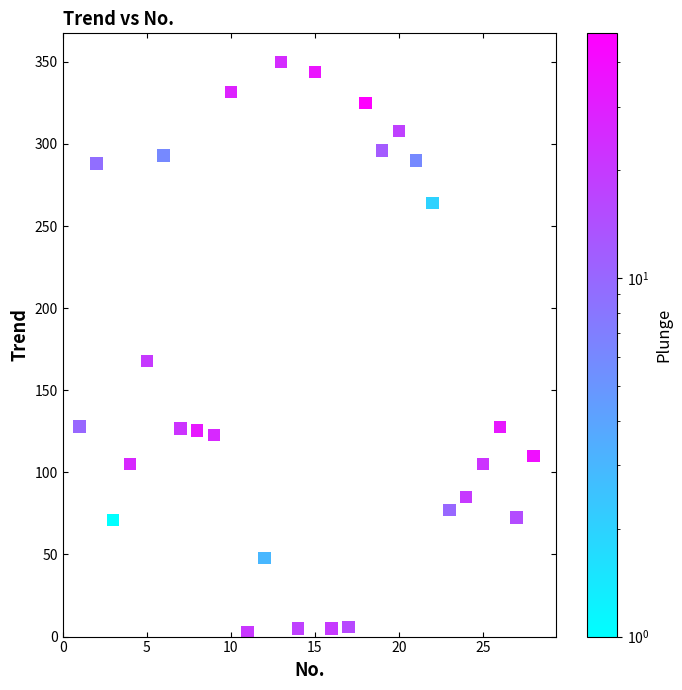

What Y value in the scatter plot is closest to 176?

168.0